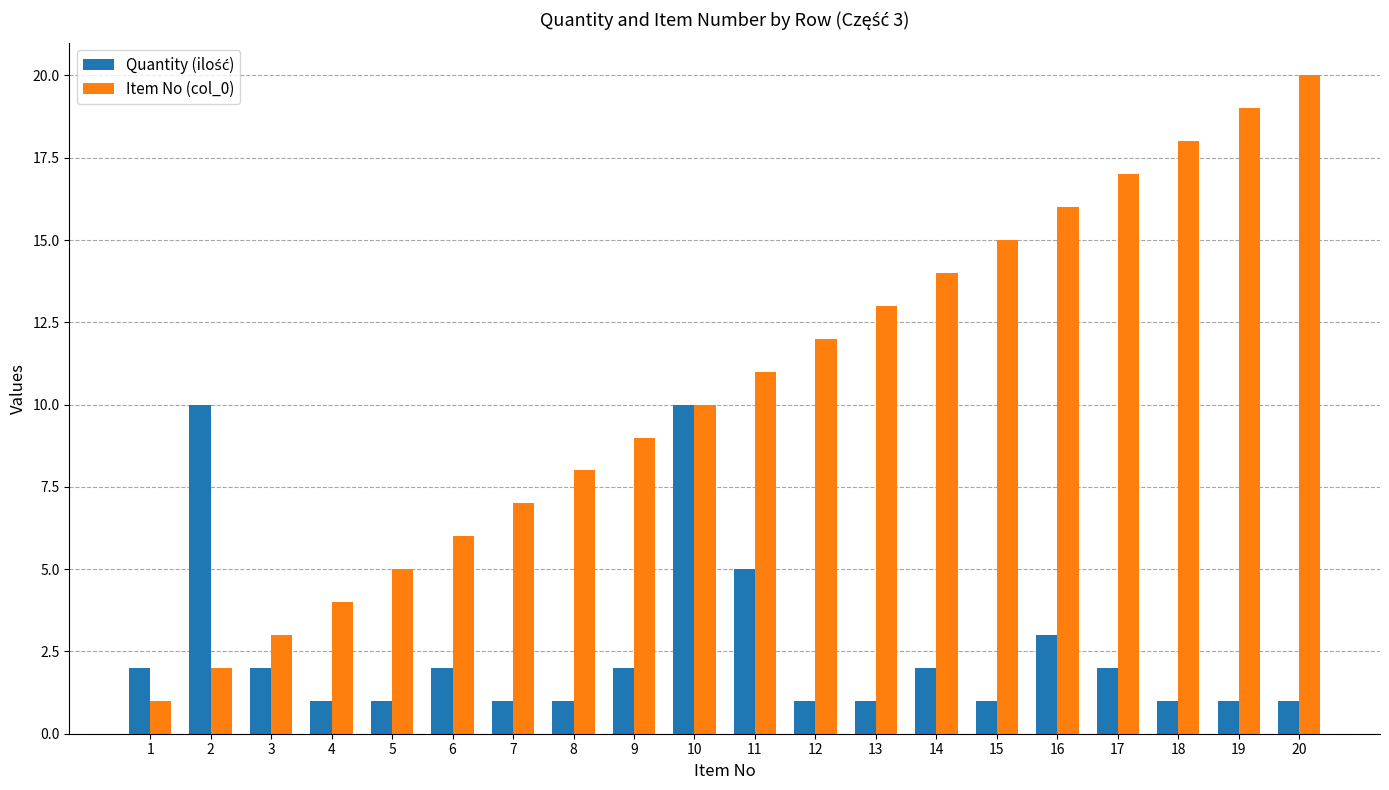

The Item No (col_0) series shows 16 at 12. True or false?

False